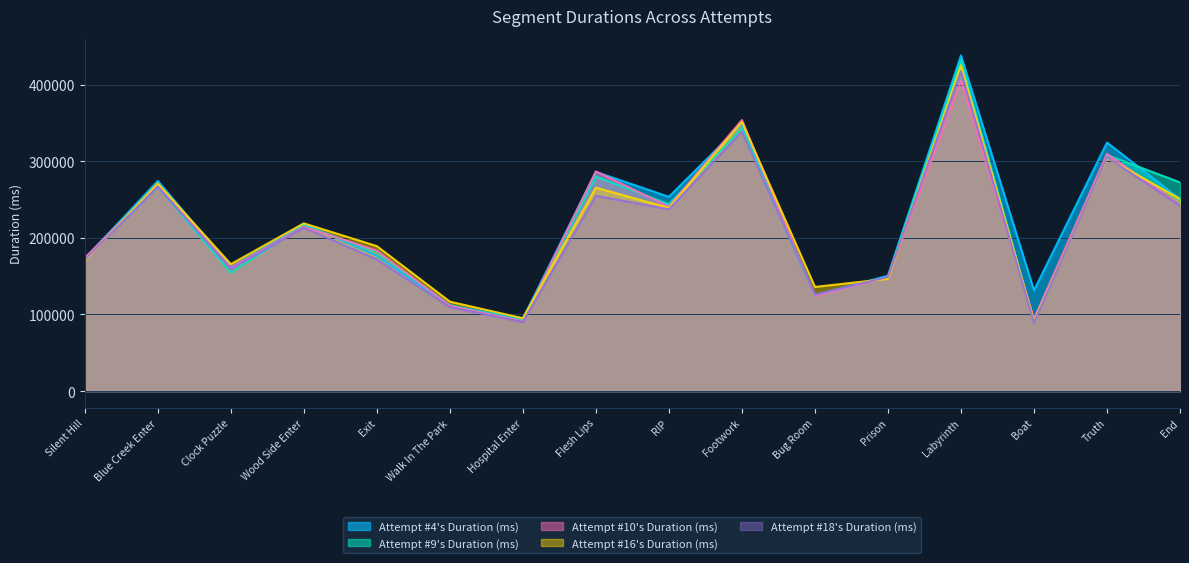

How many series are shown in this chart?

5